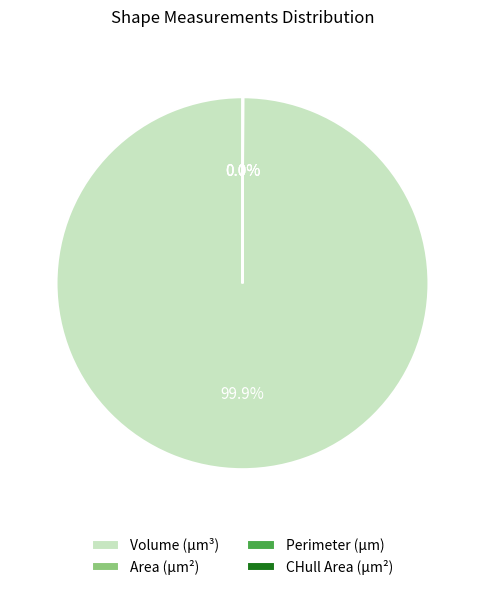

What is the largest slice in the pie chart?

Volume (µm³)